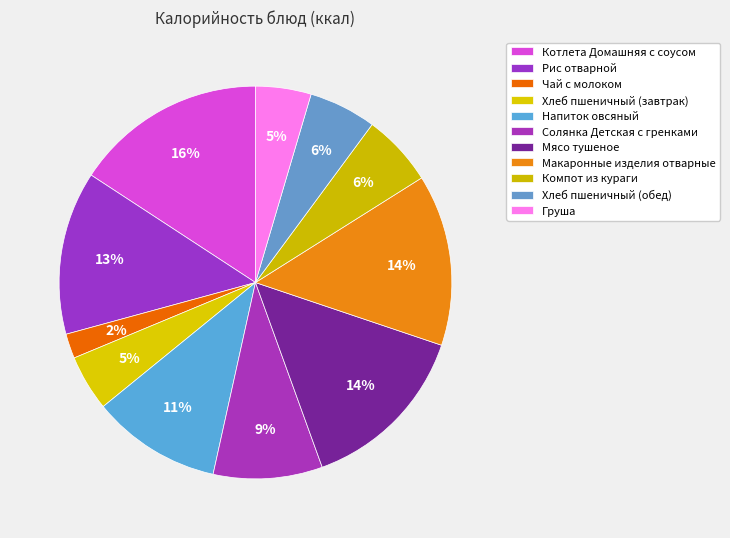

Count the number of slices in the pie.

11